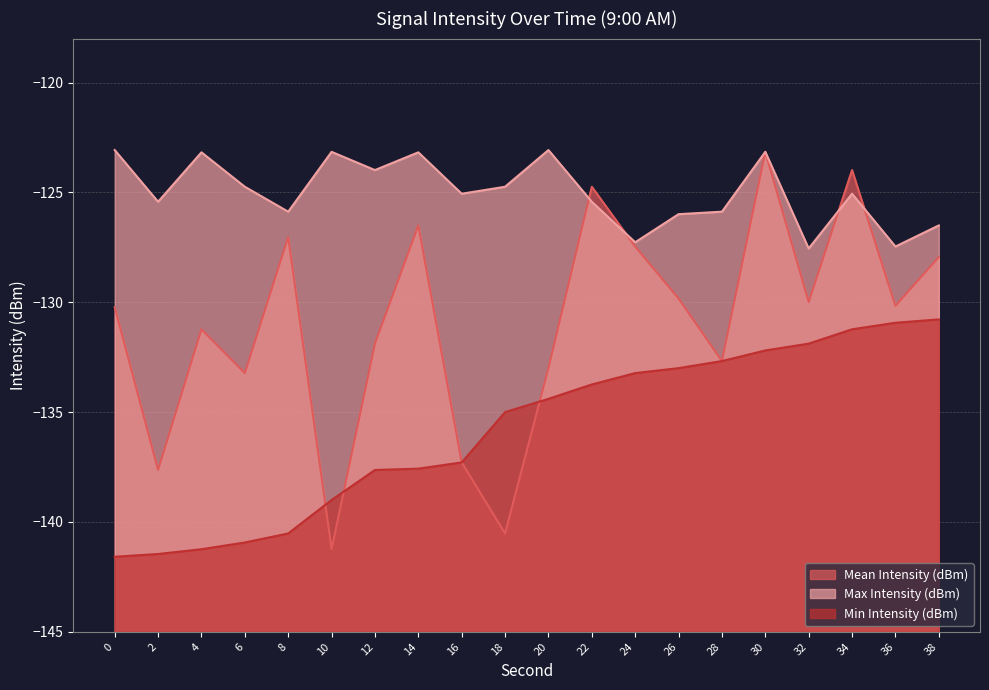

True or false: Max Intensity (dBm) has a value of -124.7 at 18.

True